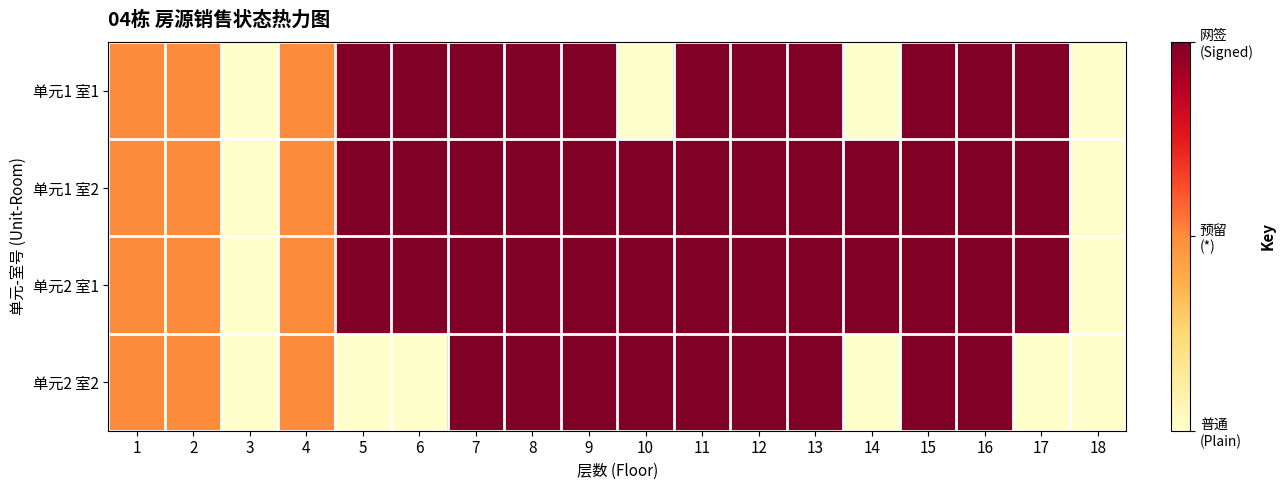

What is the minimum value shown in the chart?

1